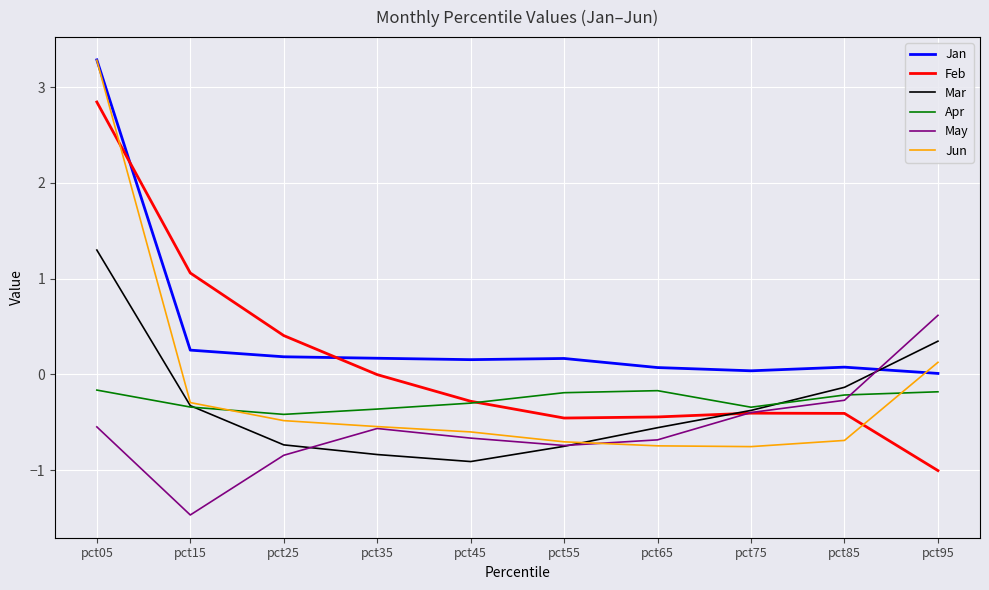

Which series has the widest spread of values?

Jun